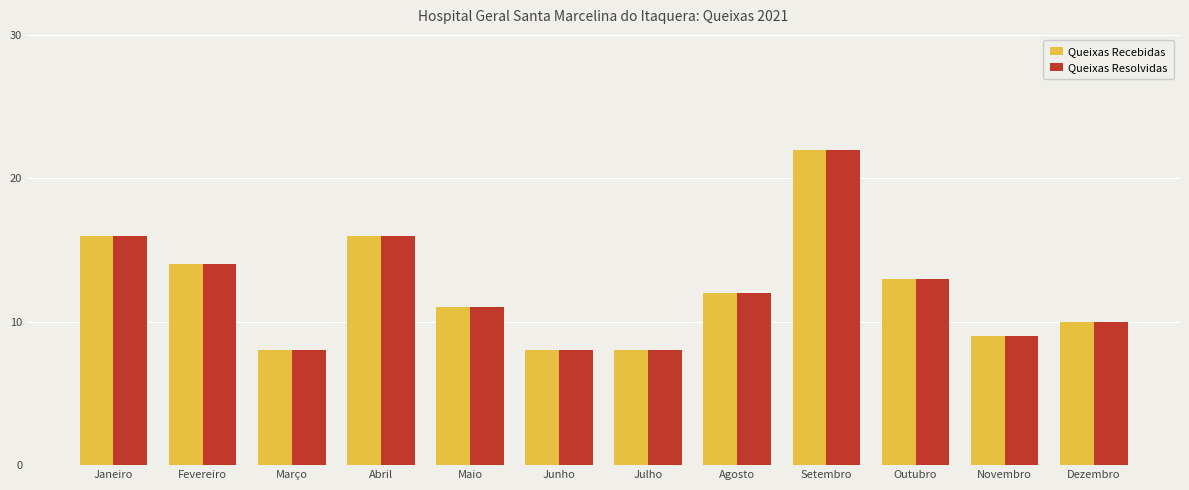

What is the sum of the Queixas Resolvidas values at Julho and Janeiro?

24